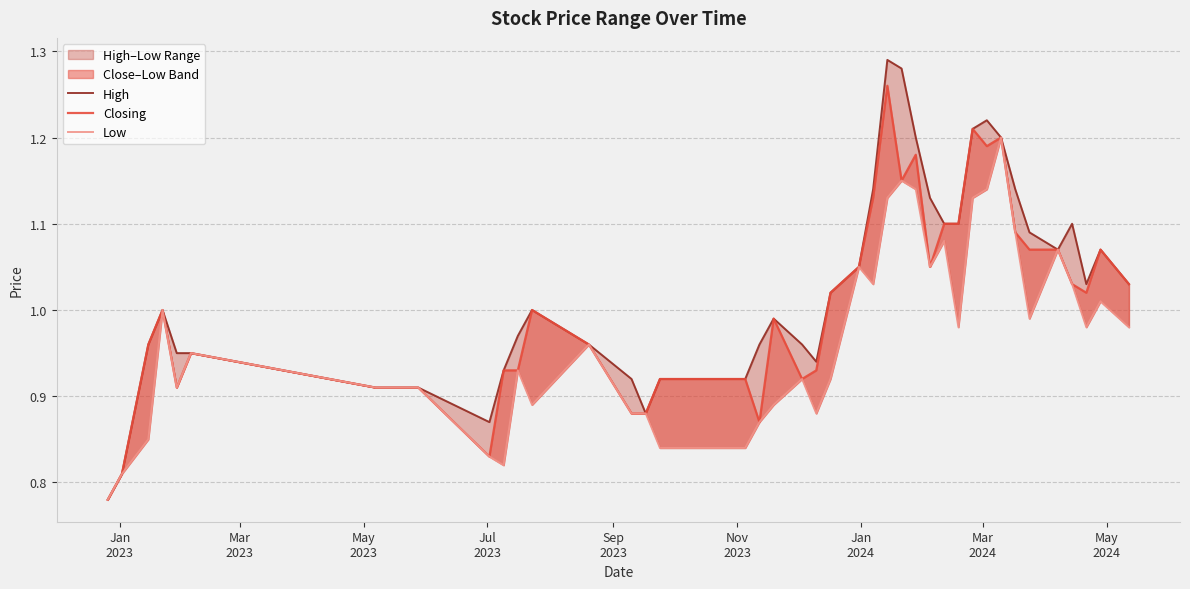

At which label does Closing reach its minimum?

Jan
2023